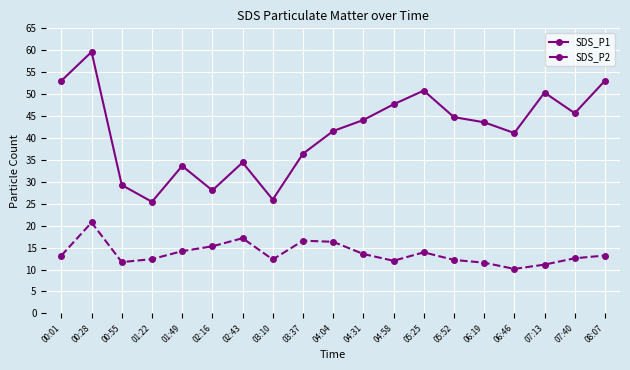

At which category is the sum across all series the highest?

00:28